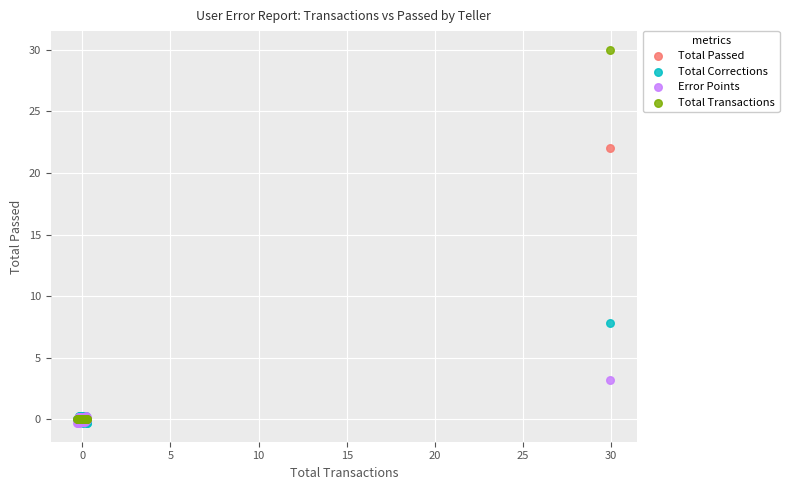

Across all series, what Y value is closest to 14?

7.8